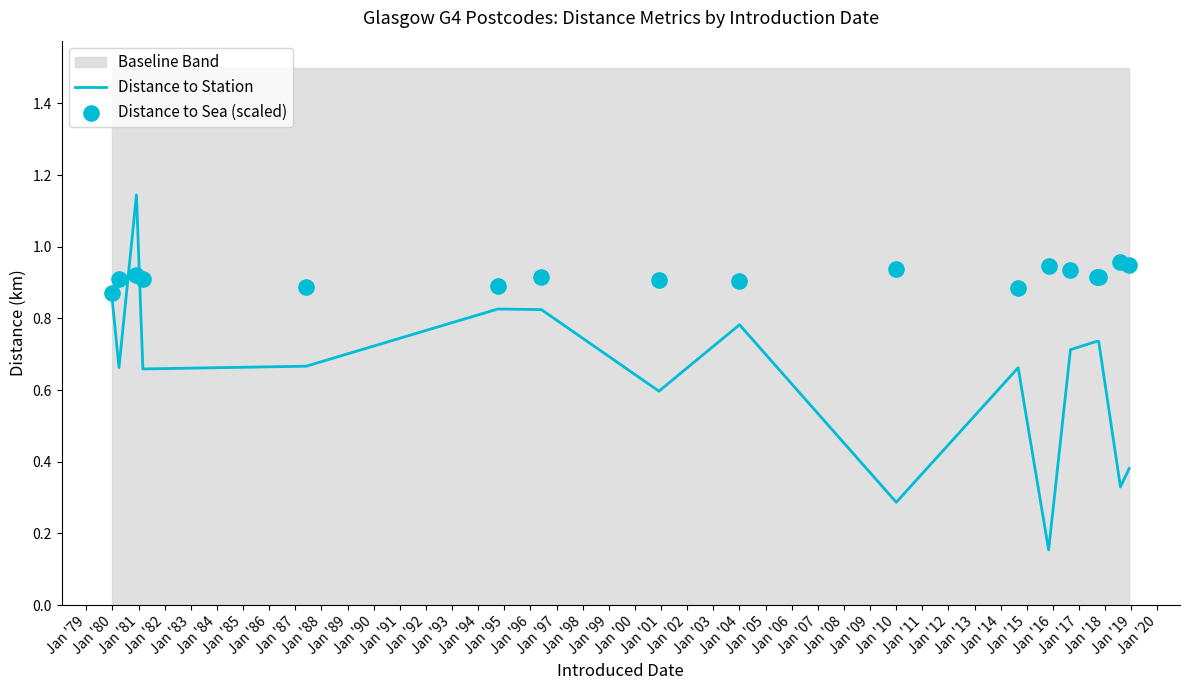

At how many categories does at least one series exceed 0?

17